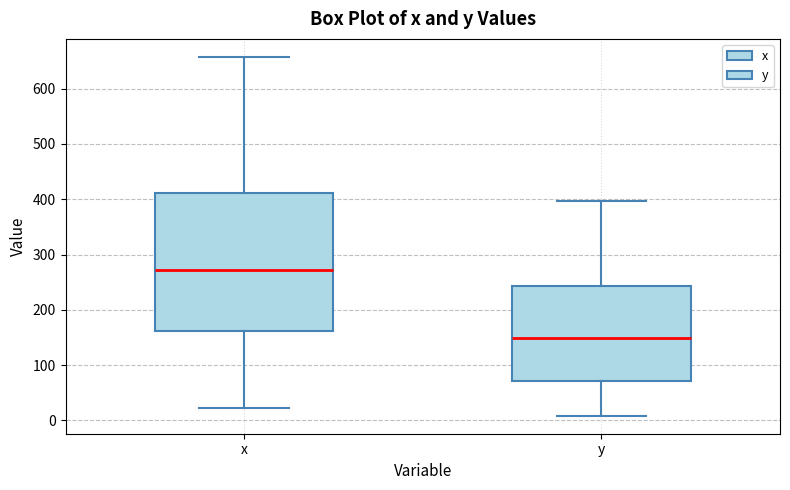

Where does the median line of the box for x sit on the y-axis? The values are not printed on the chart, so give them approximately, as read against the axis.

270